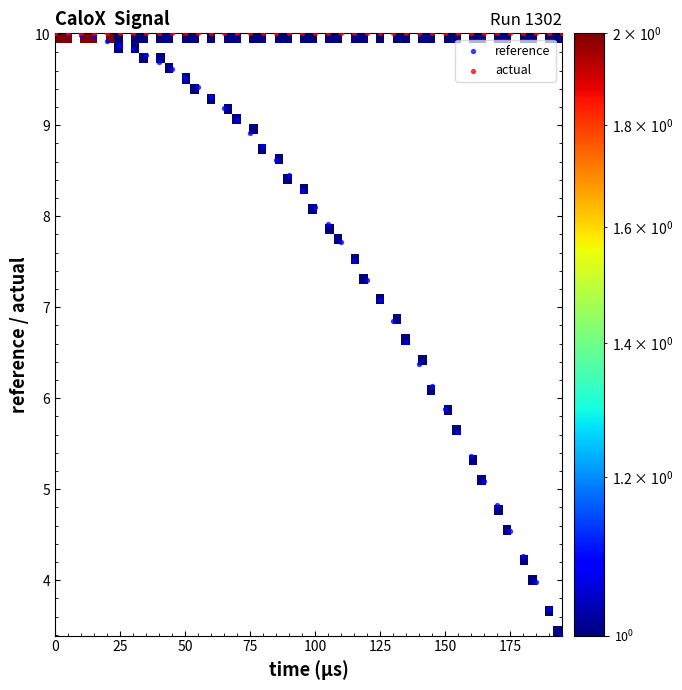

Which series has the widest spread of Y values?

reference